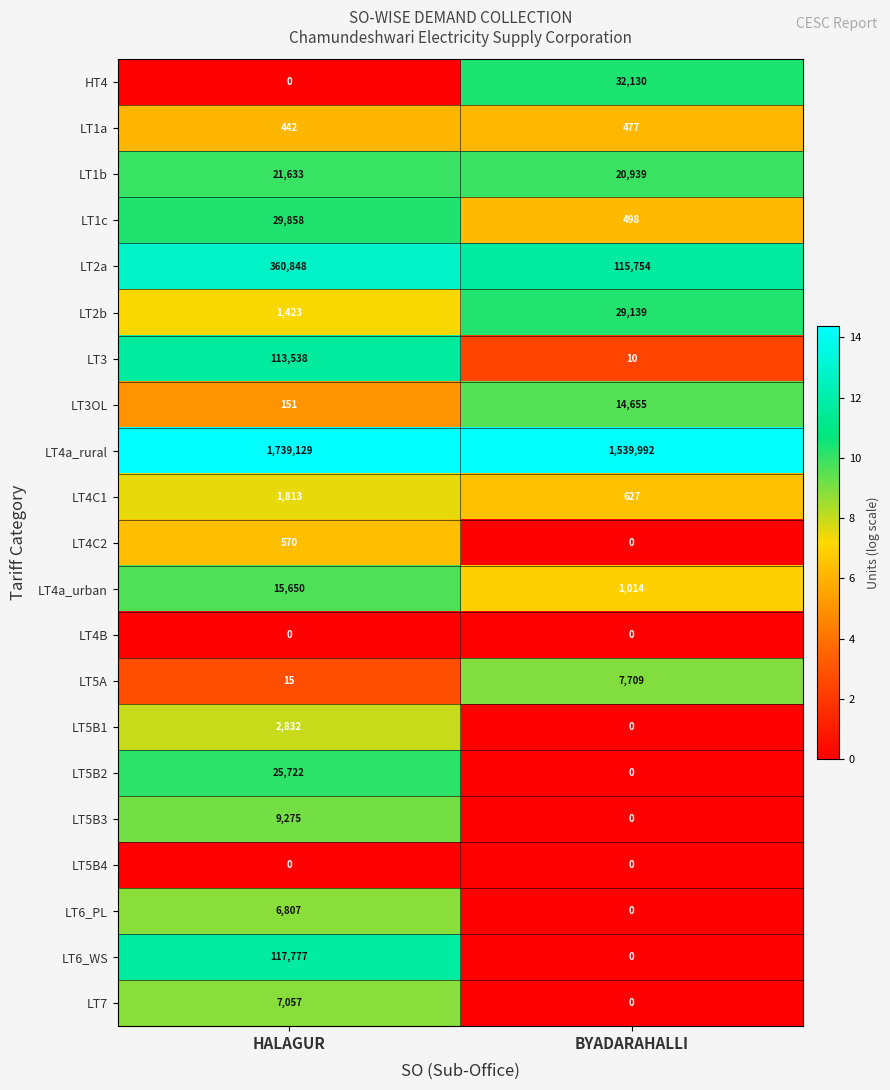

Where is LT1a nearest to the value 459?

HALAGUR